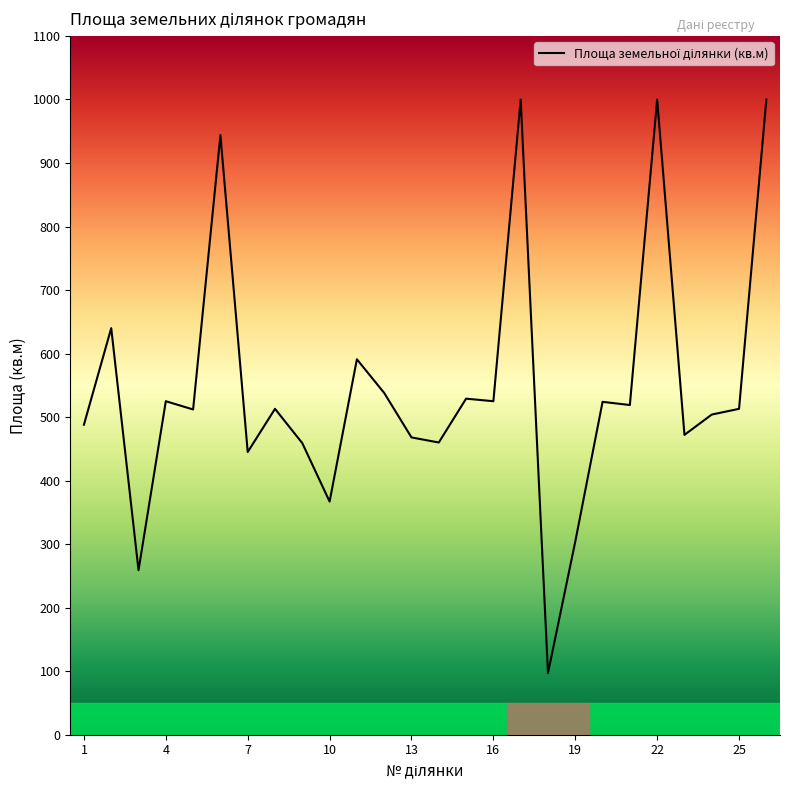

What is the difference between the maximum and minimum values?

903